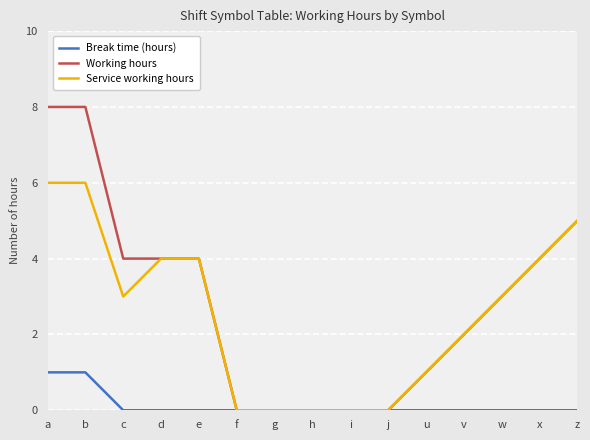

What position from the right is c?

13